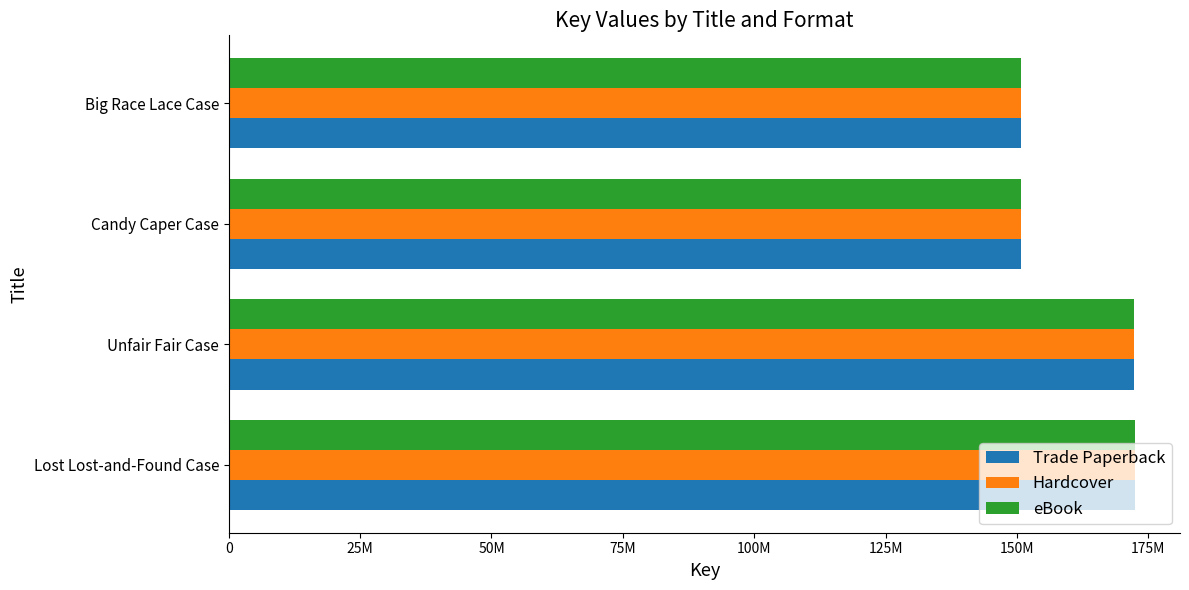

Reading left to right, extract all data points from this chart.

Trade Paperback: 172417441	172356277	150767635	150765989
Hardcover: 172417441	172356277	150767635	150765989
eBook: 172417441	172356277	150767635	150765989